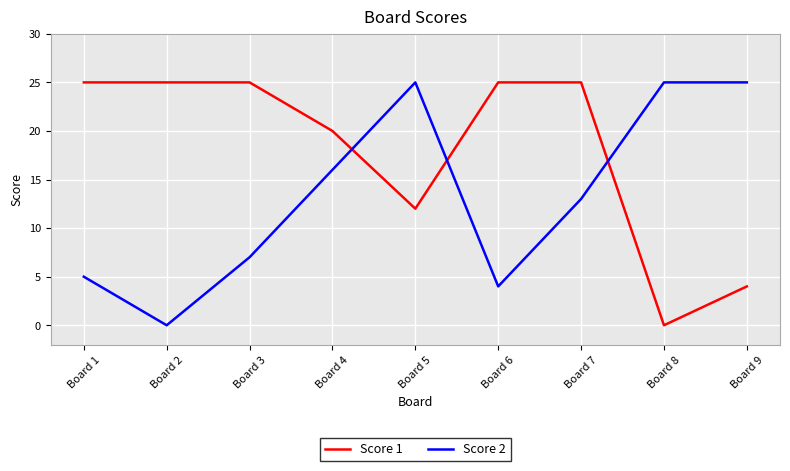

What are all the series names shown in the legend?

Score 1, Score 2